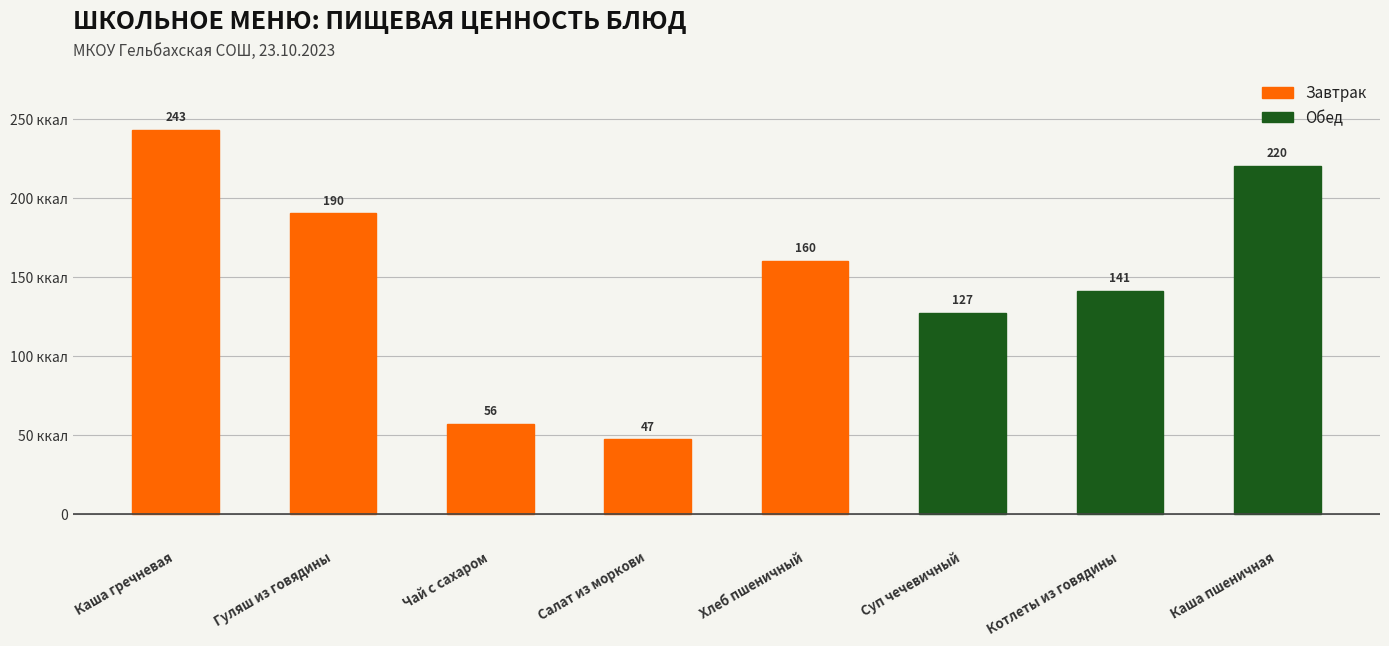

What position from the left is Салат из моркови?

4